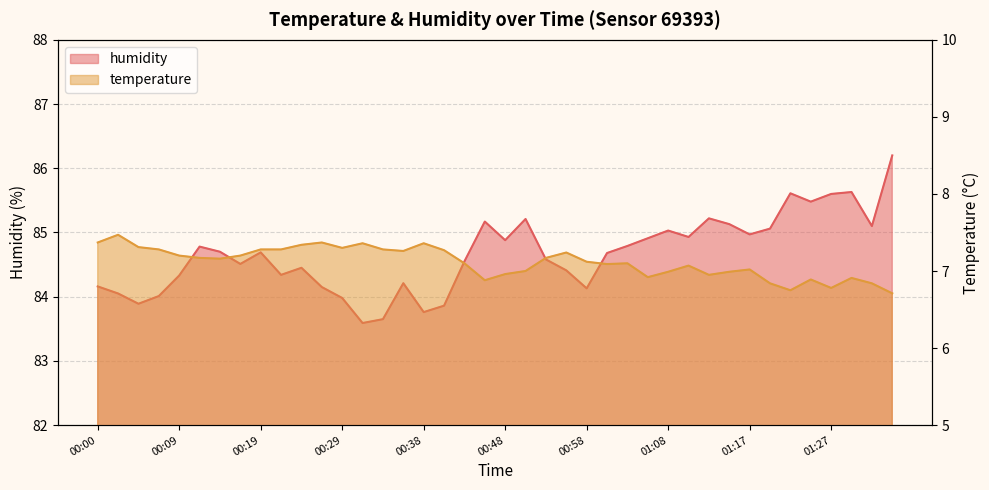

Rank the series by their maximum value, from highest to lowest.

humidity, temperature